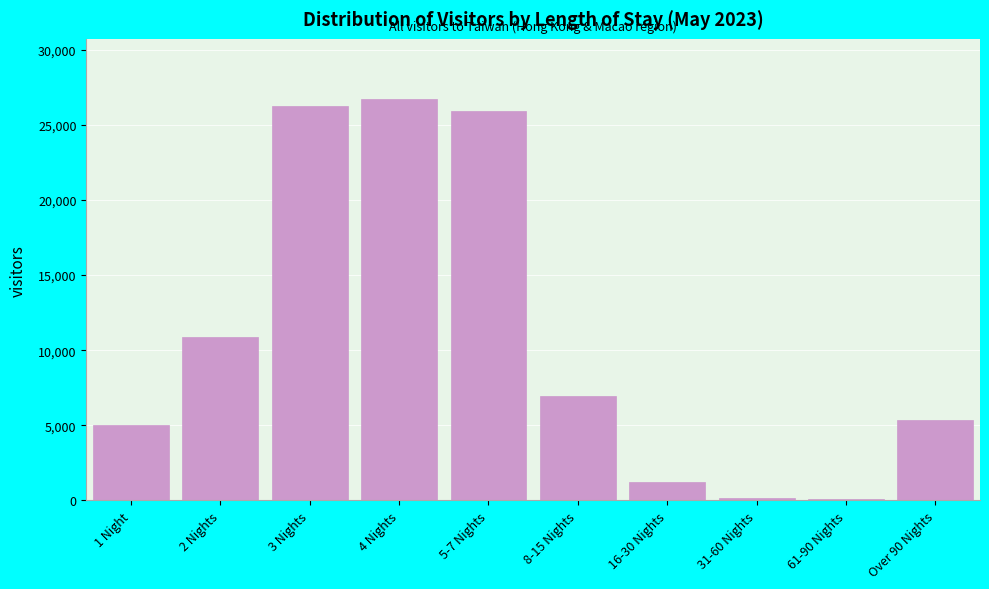

What is the change in value from 2 Nights to 8-15 Nights?

-3964